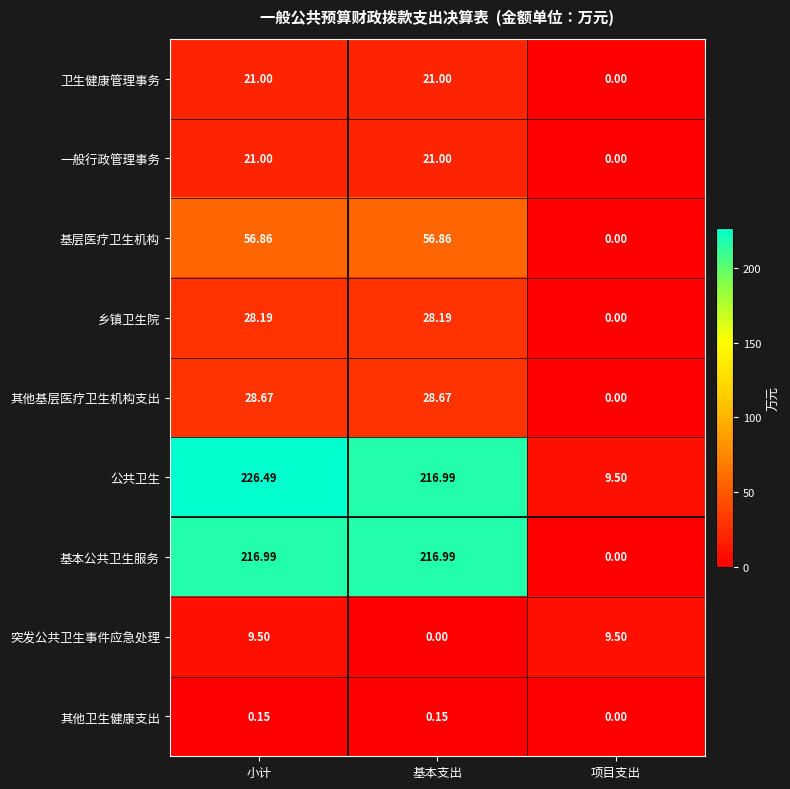

List the labels in order of 公共卫生 value, largest first.

小计, 基本支出, 项目支出